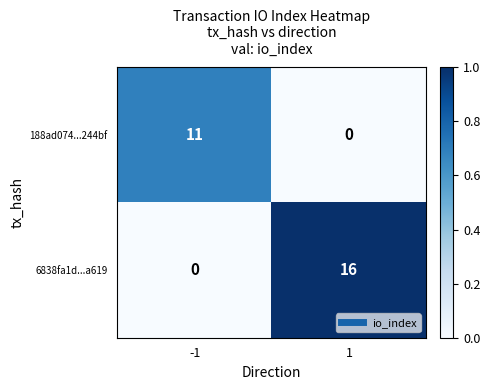

The 6838fa1d...a619 series shows 0 at -1. True or false?

True